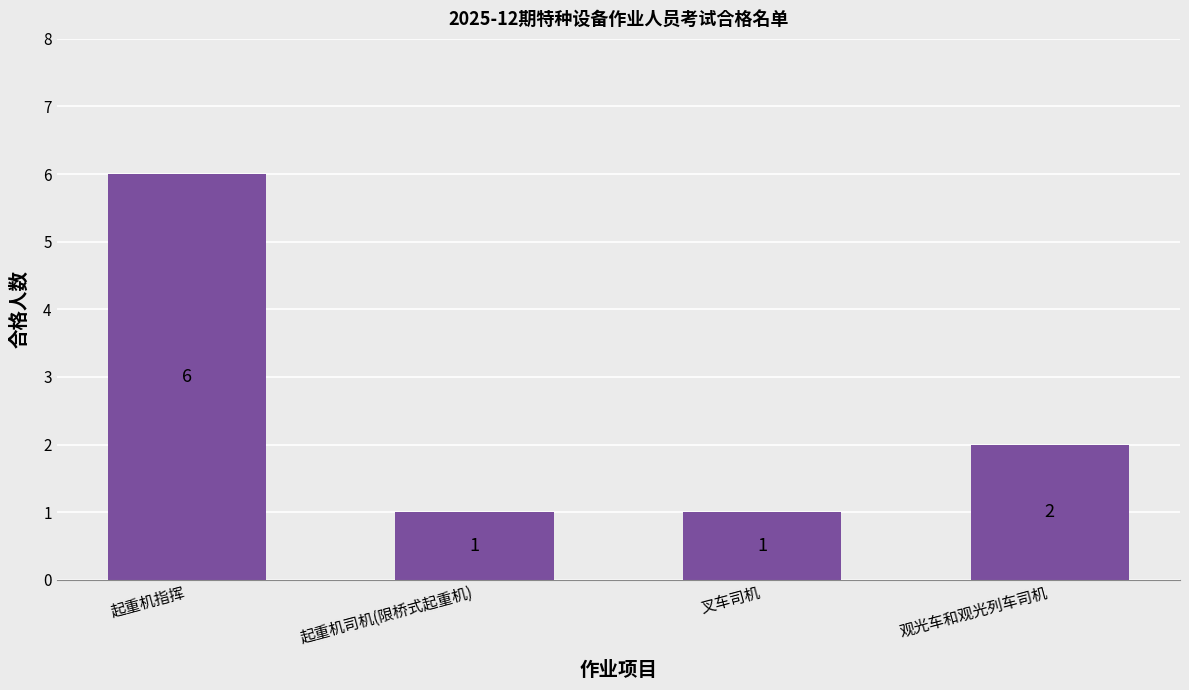

What is the difference between the second highest and minimum values?

1